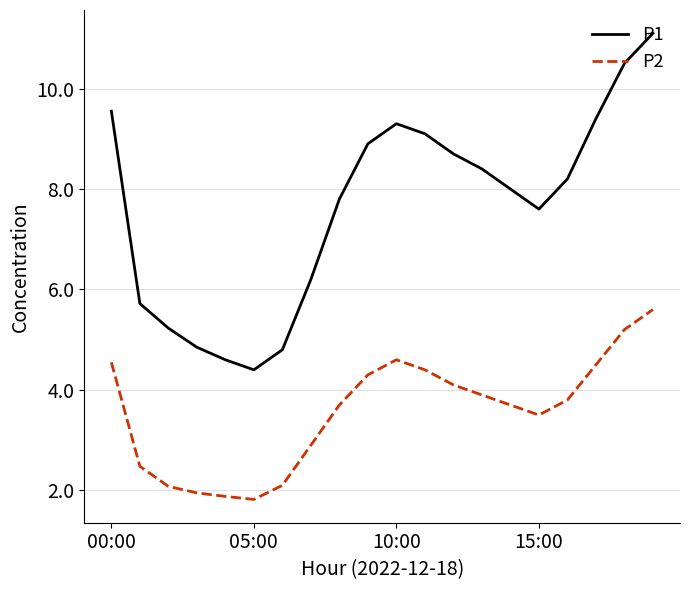

Rank the series by their average value, from highest to lowest.

P1, P2